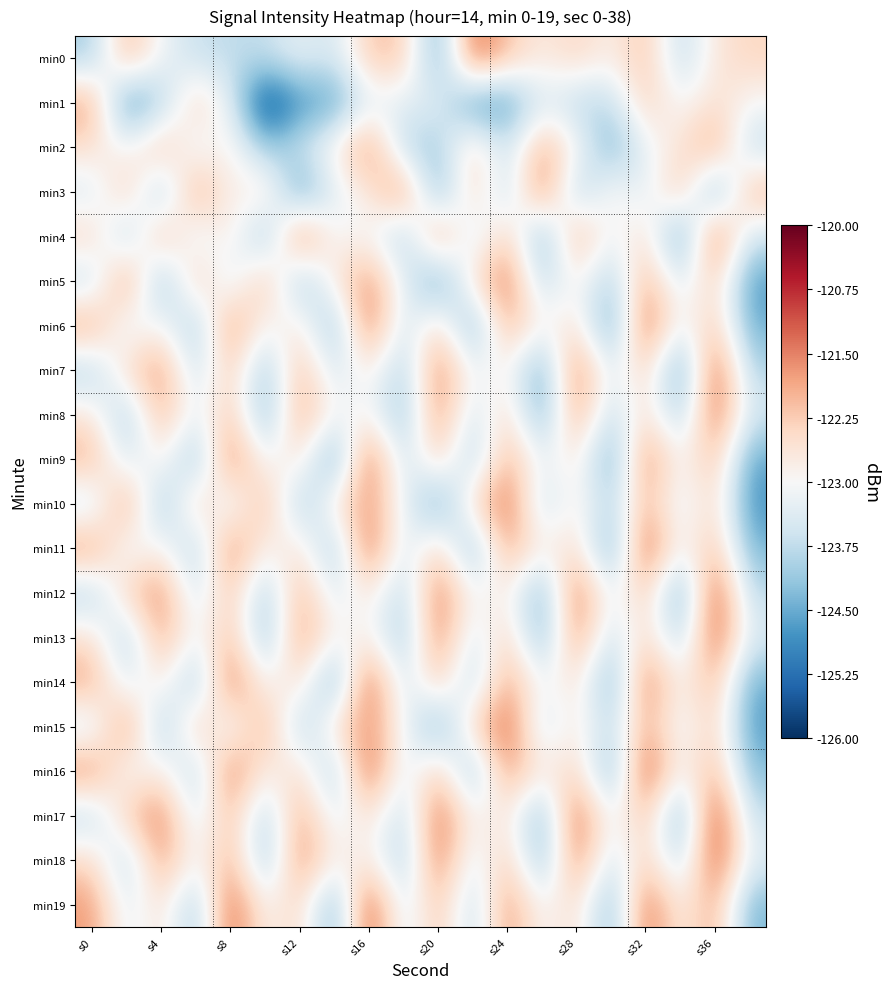

At how many categories does at least one series exceed -125?

20